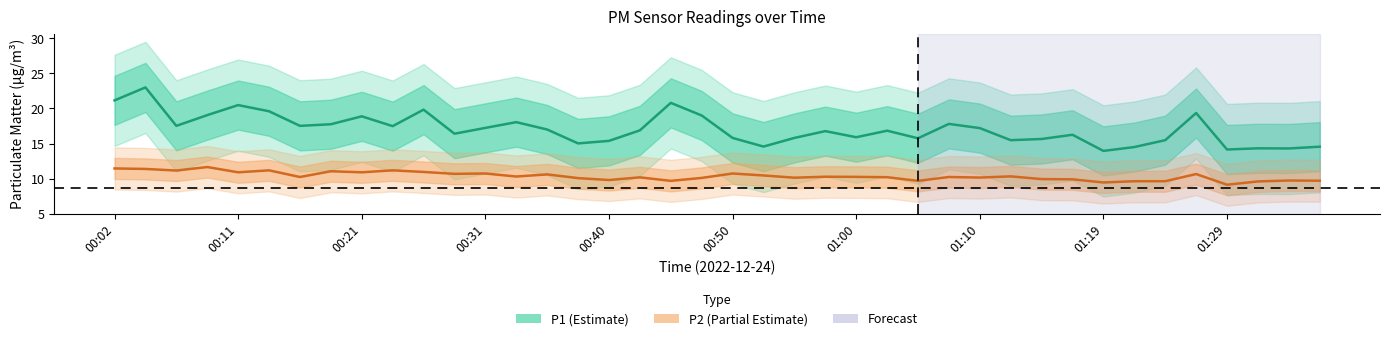

Rank the series at 01:36 from lowest to highest value.

P2, P1